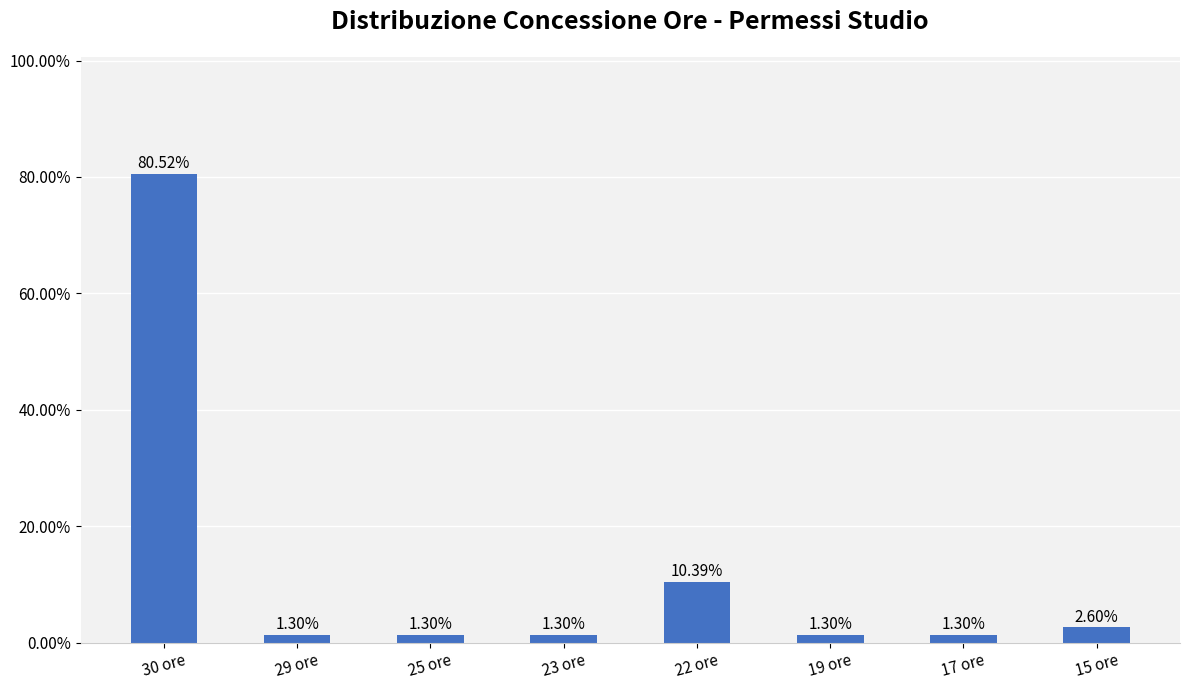

Are the bars horizontal?

No